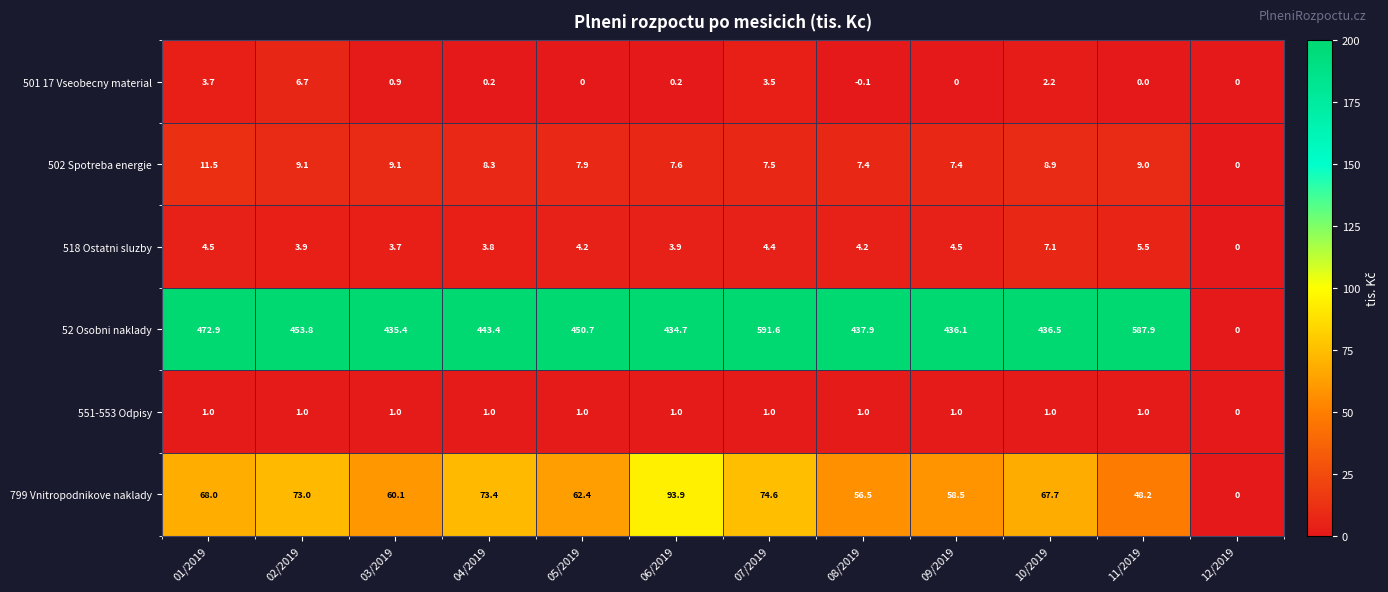

At which label does 502 Spotreba energie first exceed 8?

01/2019